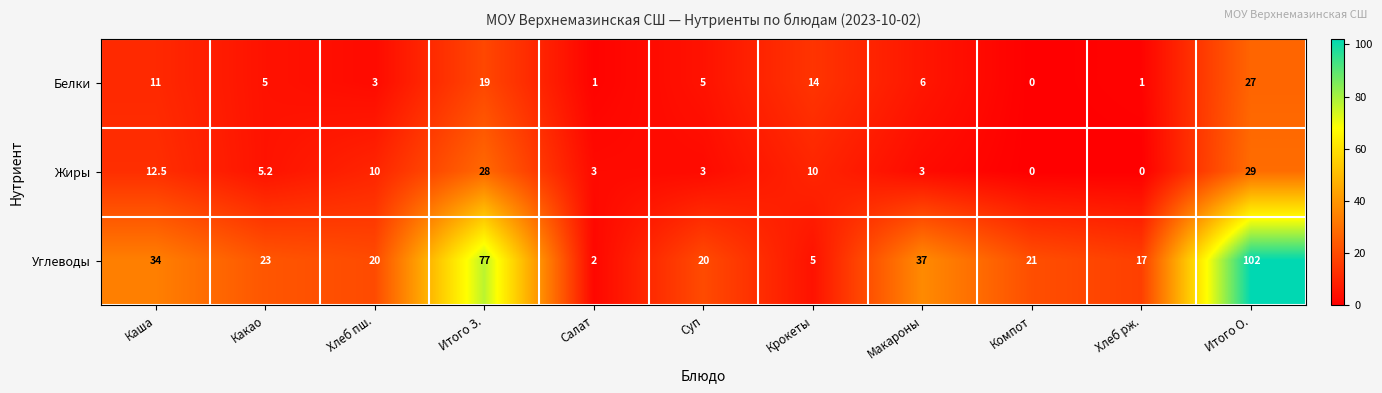

The value of Углеводы at Каша is 34.0. True or false?

True